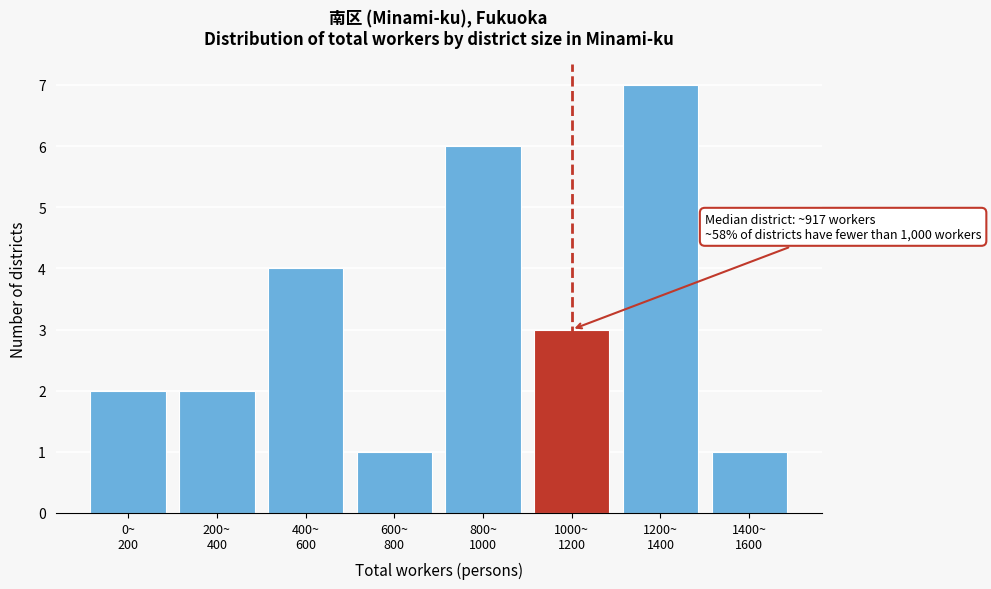

Reading right to left, what are all the values shown in this chart?

1	7	3	6	1	4	2	2